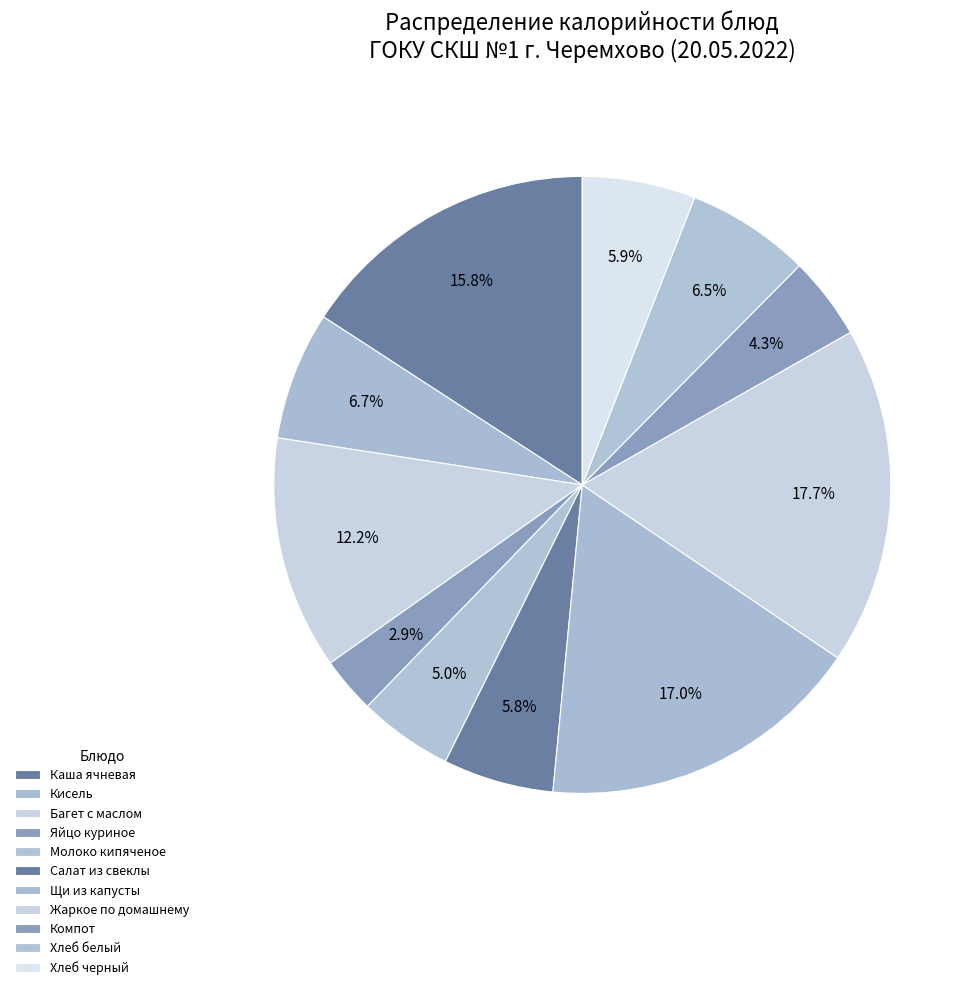

Which slice is the largest?

Жаркое по домашнему